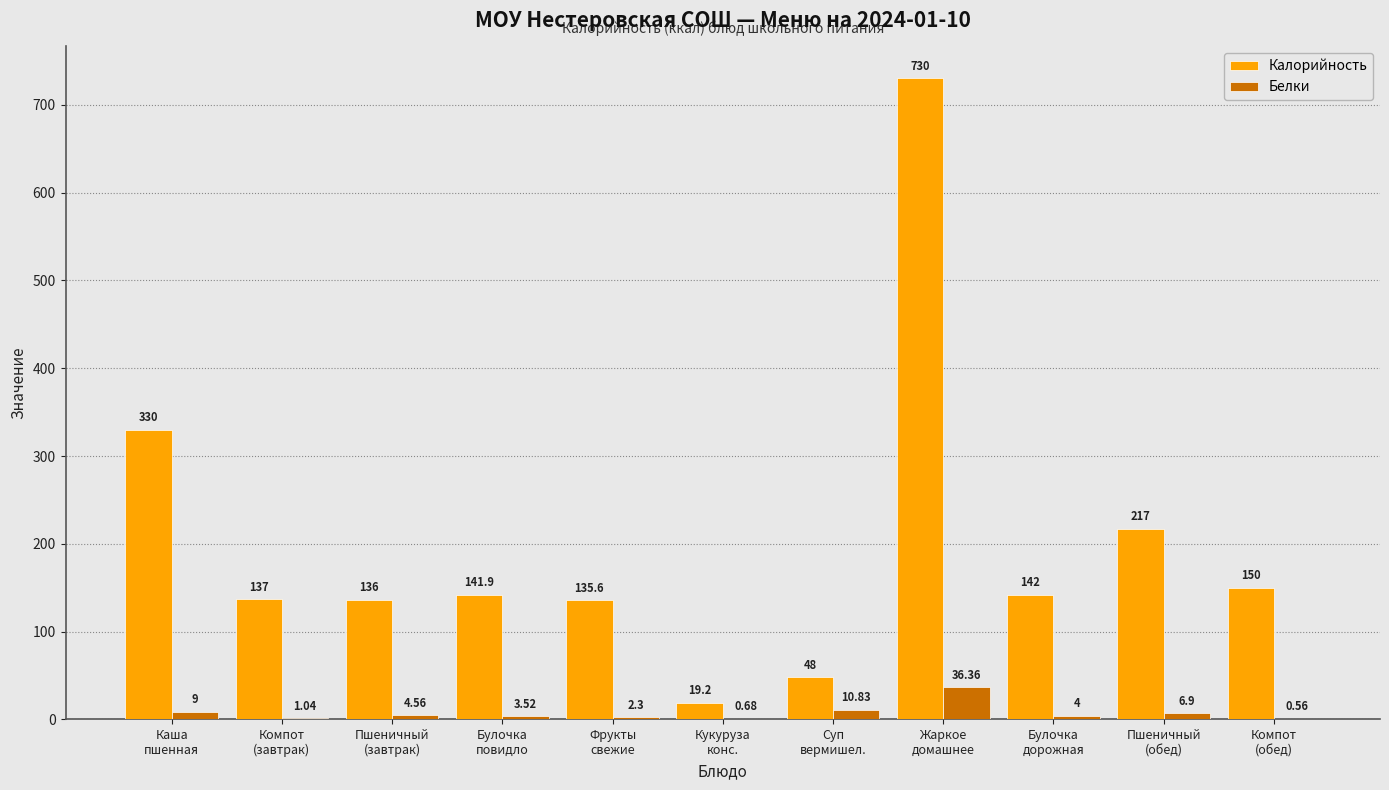

Which series has the largest total across all categories?

Калорийность